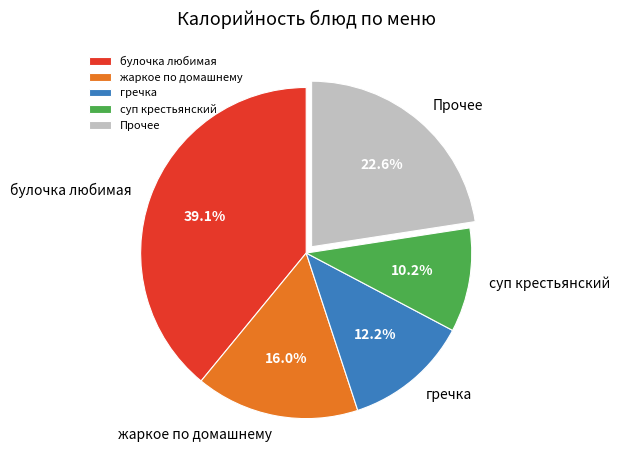

To the nearest percent, what is the difference between the largest and smallest slice percentages?

29%